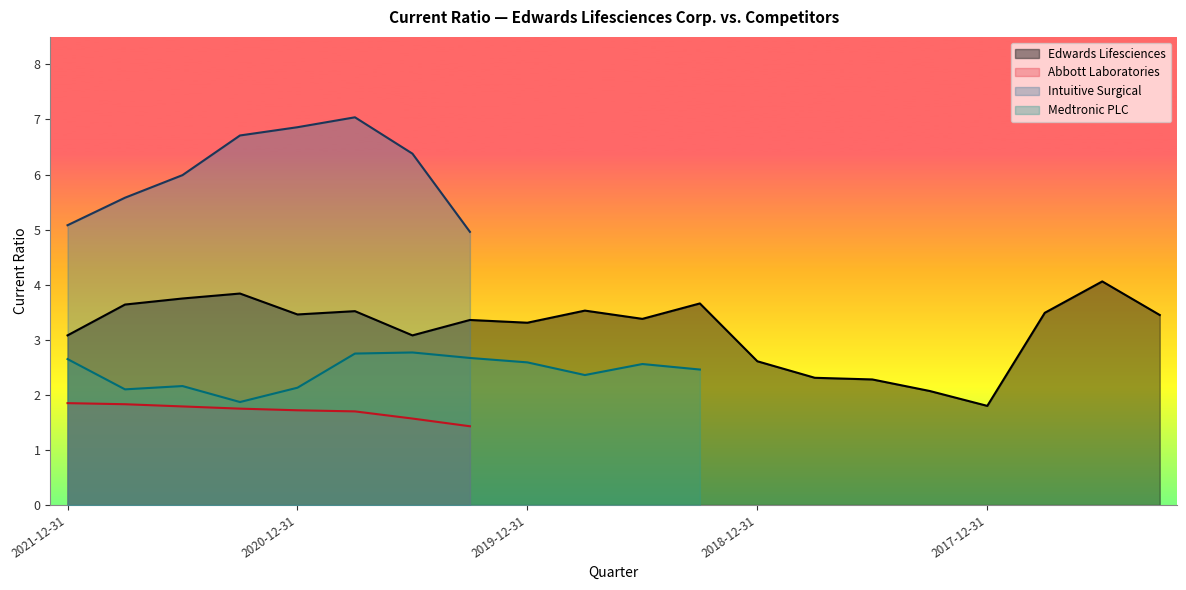

What is the spread (max minus min) of values at 2021-06-30?

4.2